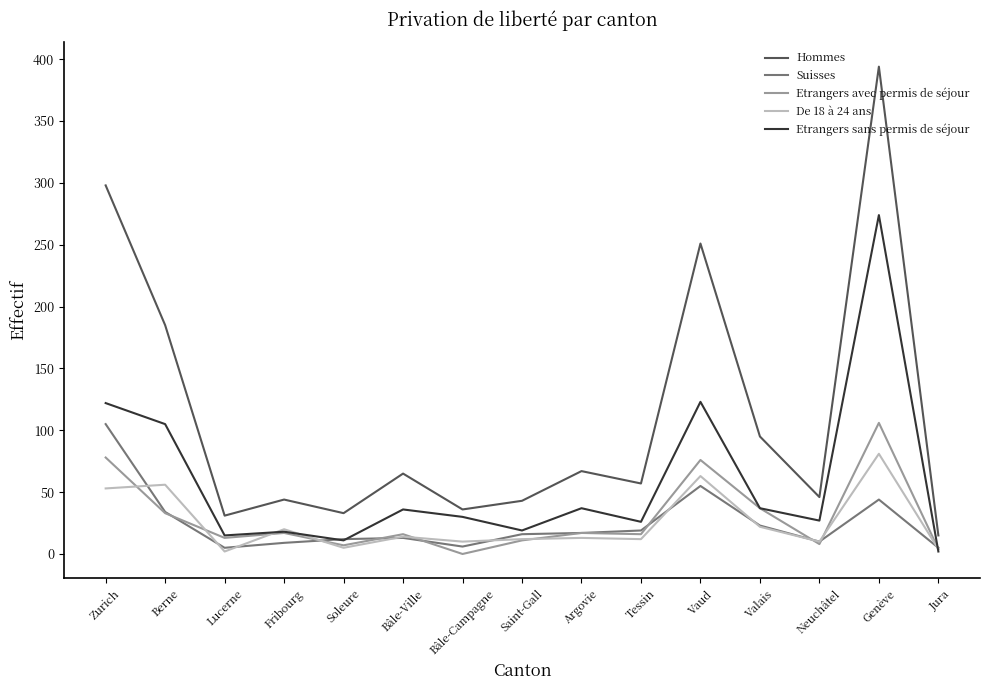

In Suisses, how many points are higher than both neighbors (excluding endpoints)?

3